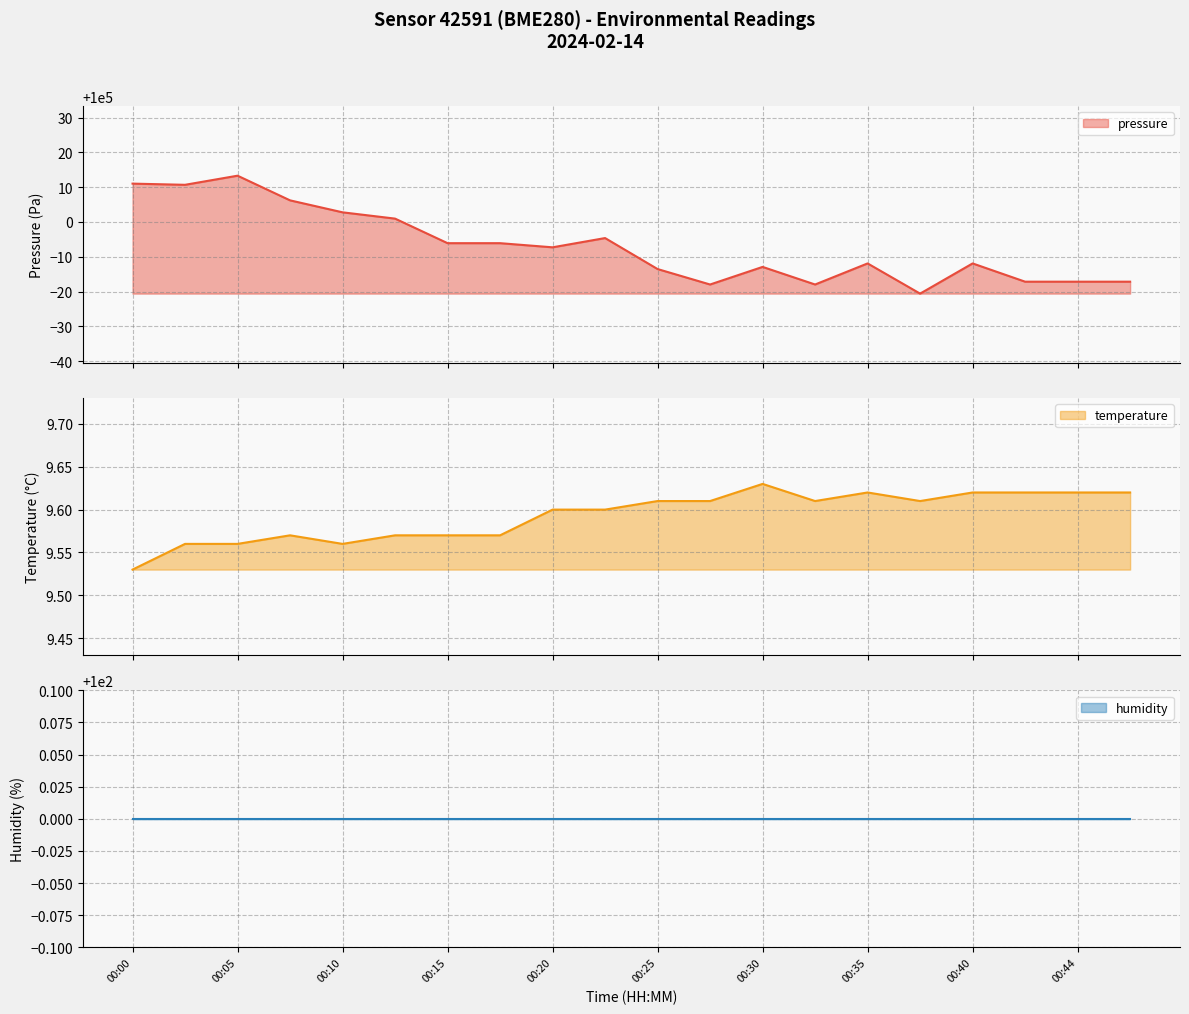

True or false: temperature has more than 0 interior local peaks.

True